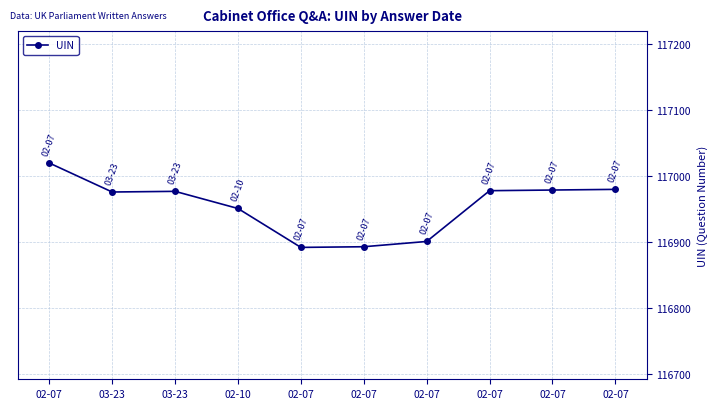

Count the number of categories in the chart.

10